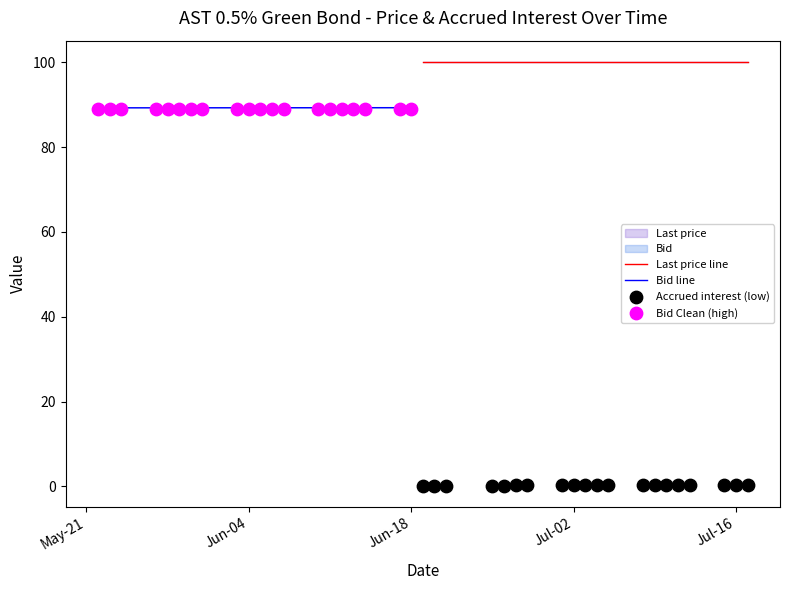

Which series has the widest spread of Y values?

Accrued interest (low)